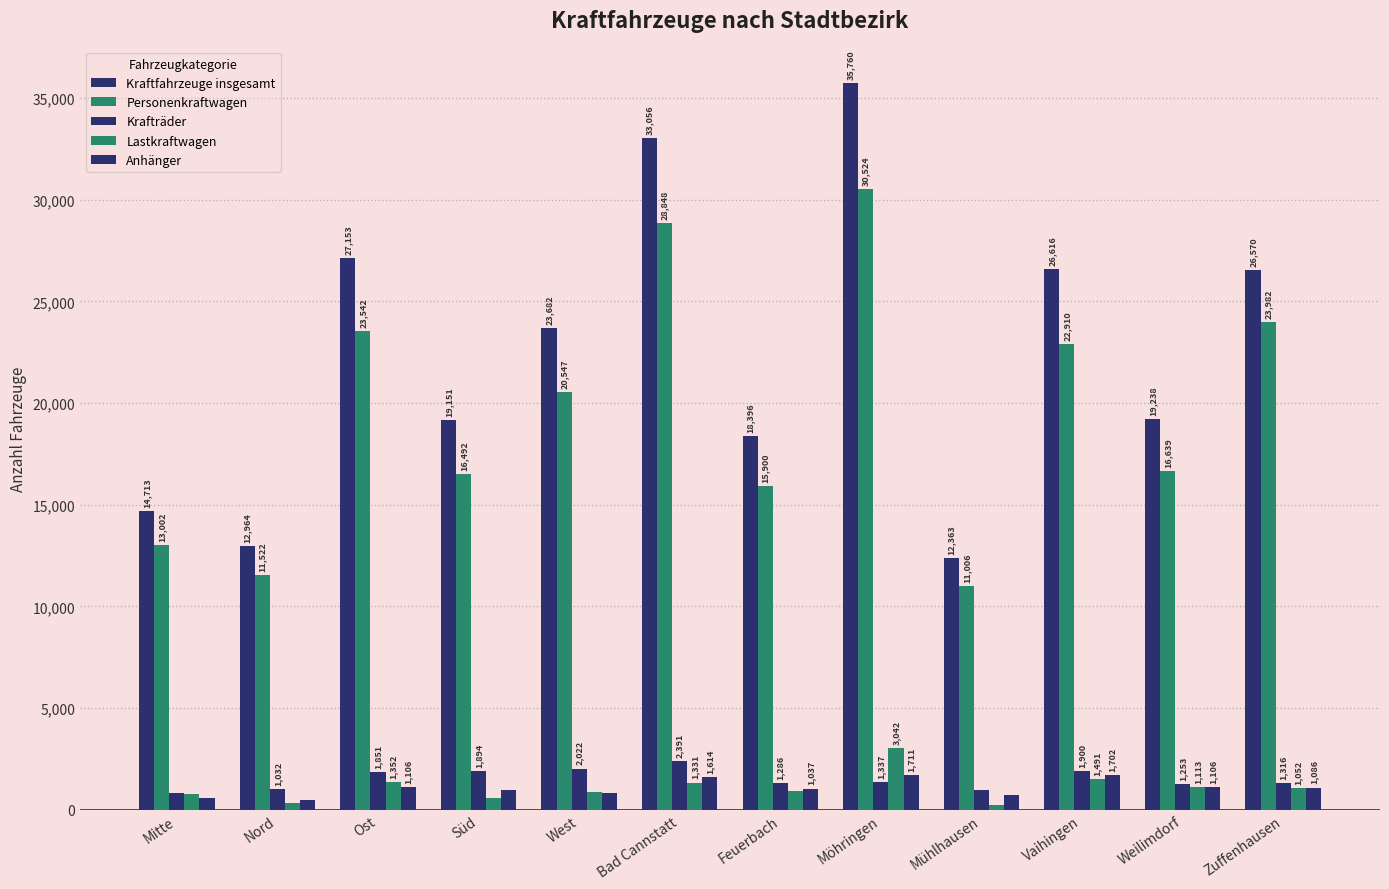

How many bars are there in total?

60